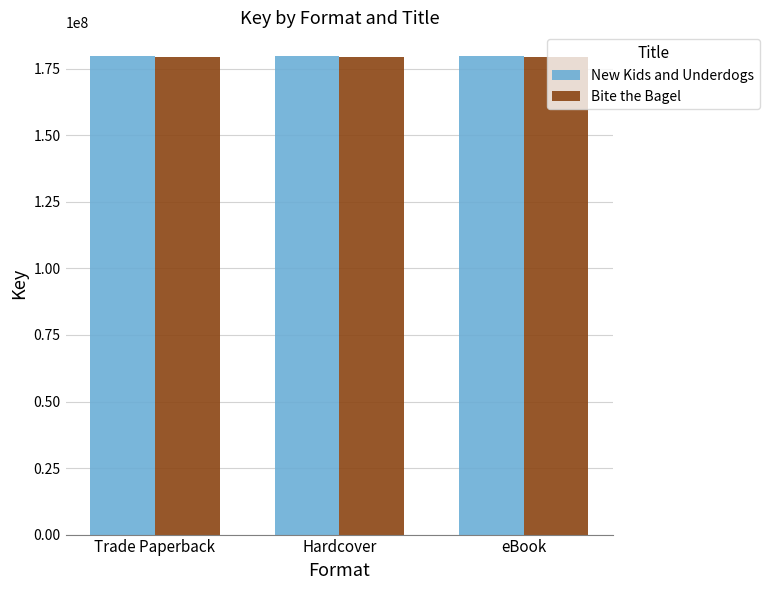

What is the label of the 2nd bar from the right?

Hardcover